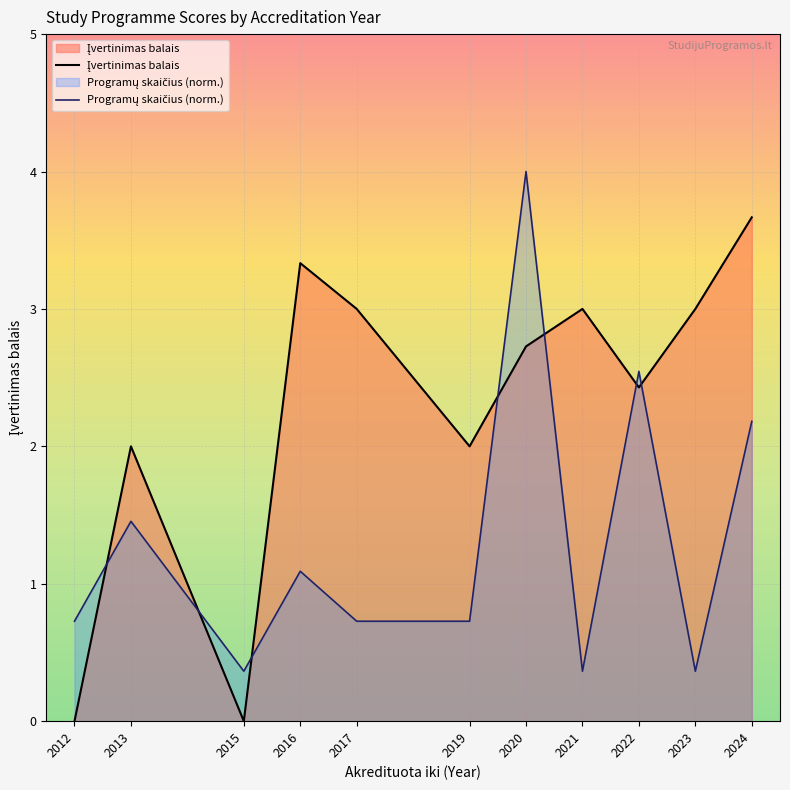

Does the chart display data point markers on the line(s)?

No